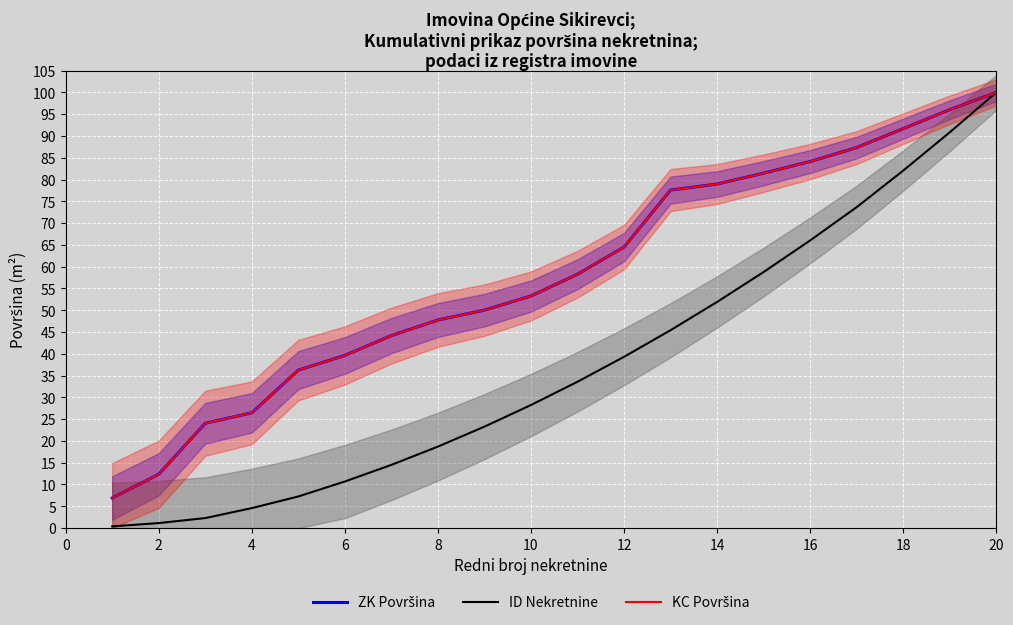

True or false: ID Nekretnine and KC Površina intersect in this chart.

False